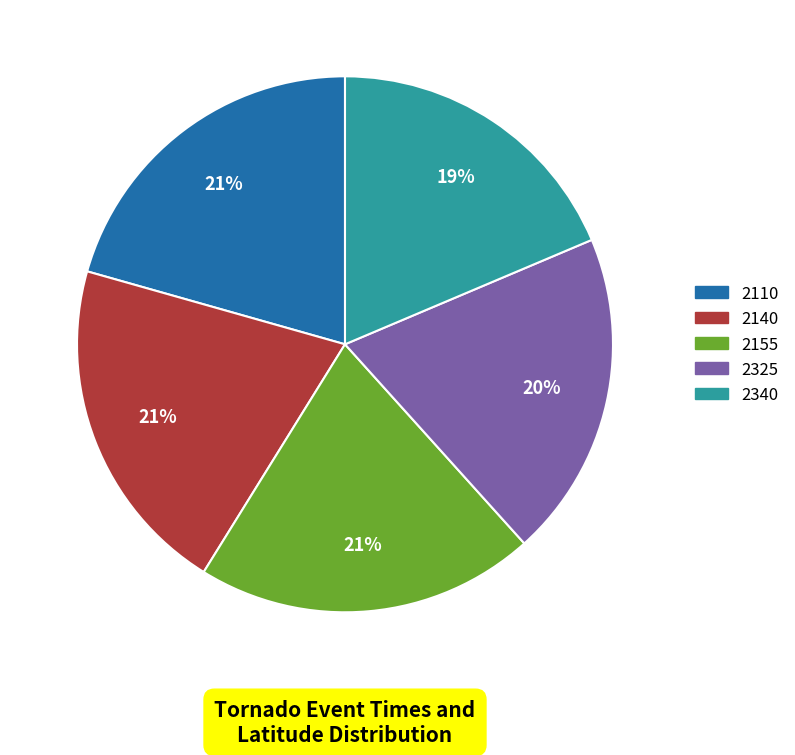

Which slice is the smallest?

2340